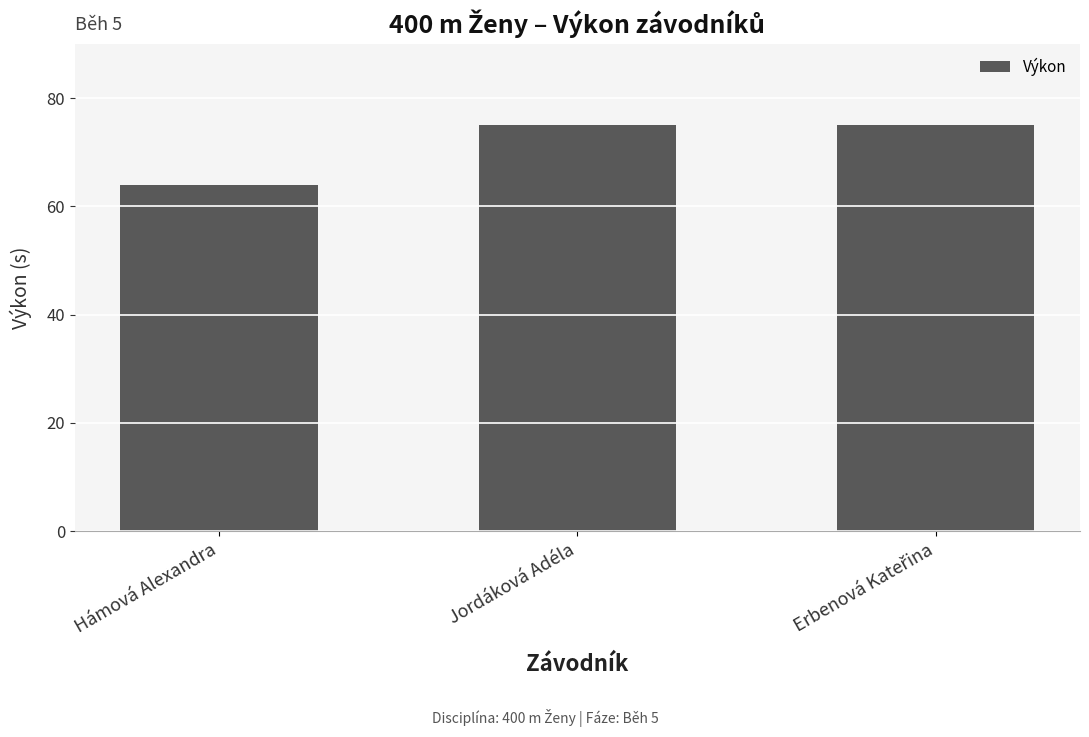

What is the difference between the maximum and minimum values?

11.1